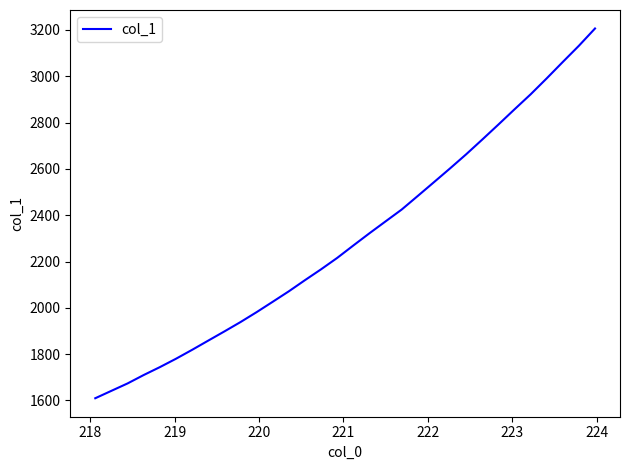

What is the minimum value shown in the chart?

1609.7